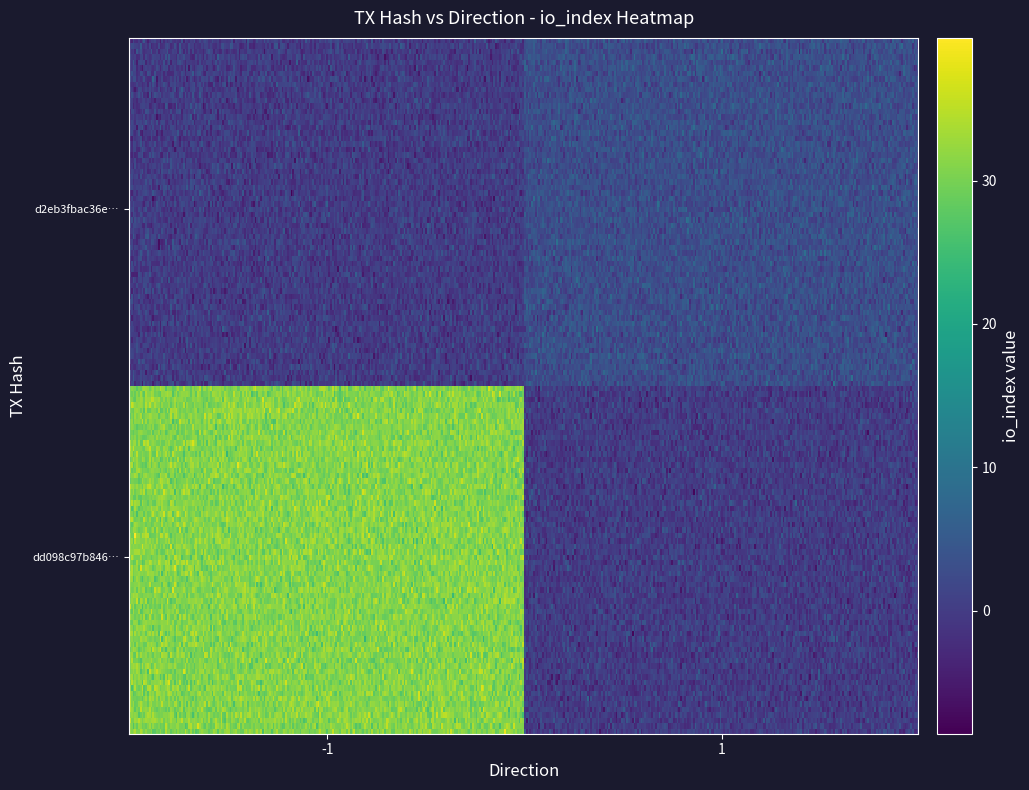

What is the sum of the dd098c97b8466eb7183742997ef1933dd2e92bf values at io_index and direction?

30